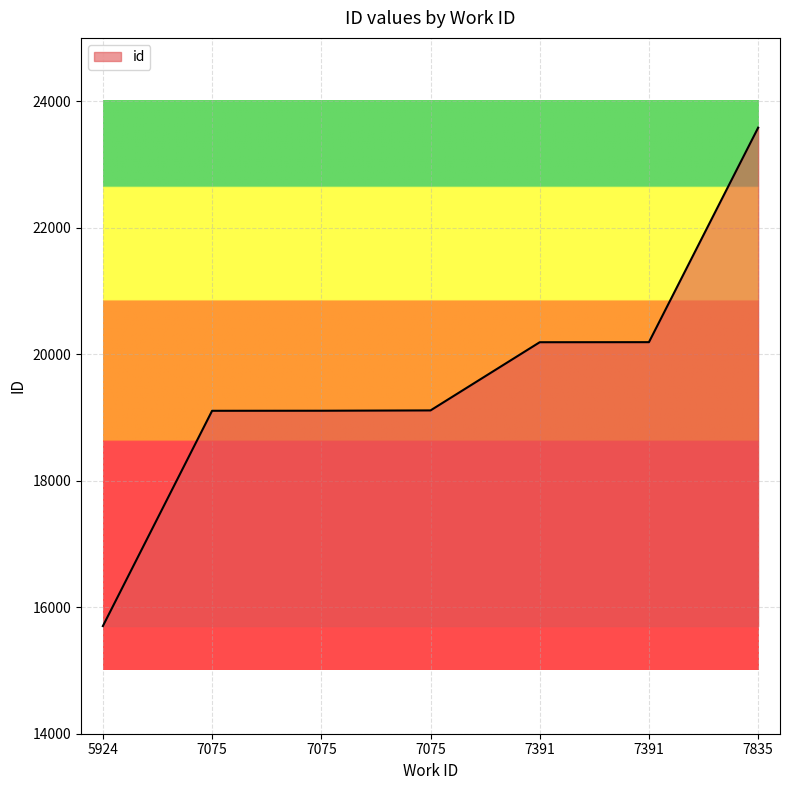

Count the number of data series in this chart.

1